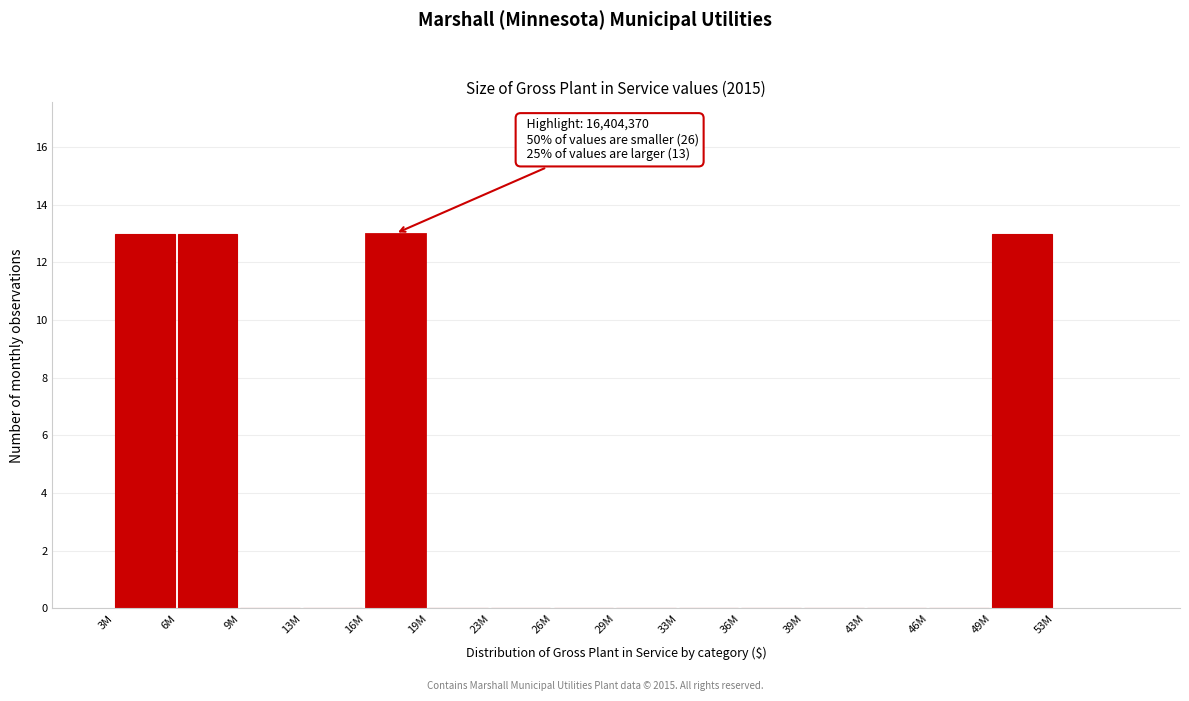

Reading left to right, transcribe all the data shown in this chart.

3M=13	6M=13	9M=0	13M=0	16M=13	19M=0	23M=0	26M=0	29M=0	33M=0	36M=0	39M=0	43M=0	46M=0	49M=13